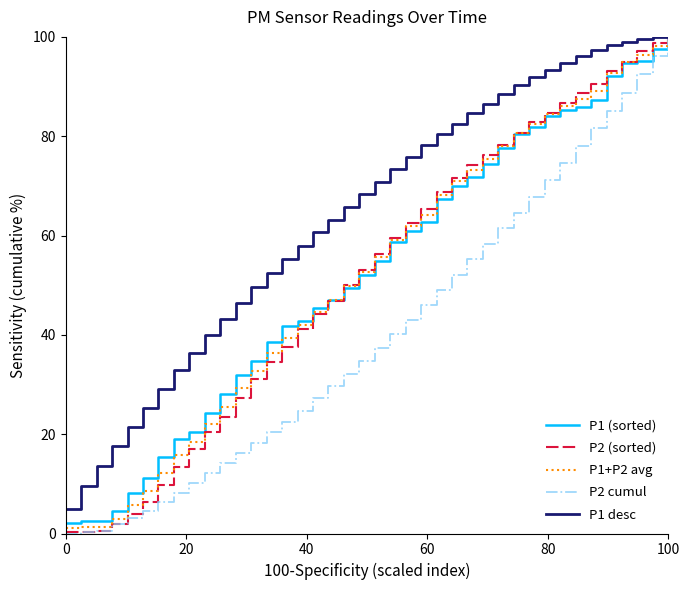

What are all the series names shown in the legend?

P1 (sorted), P2 (sorted), P1+P2 avg, P2 cumul, P1 desc